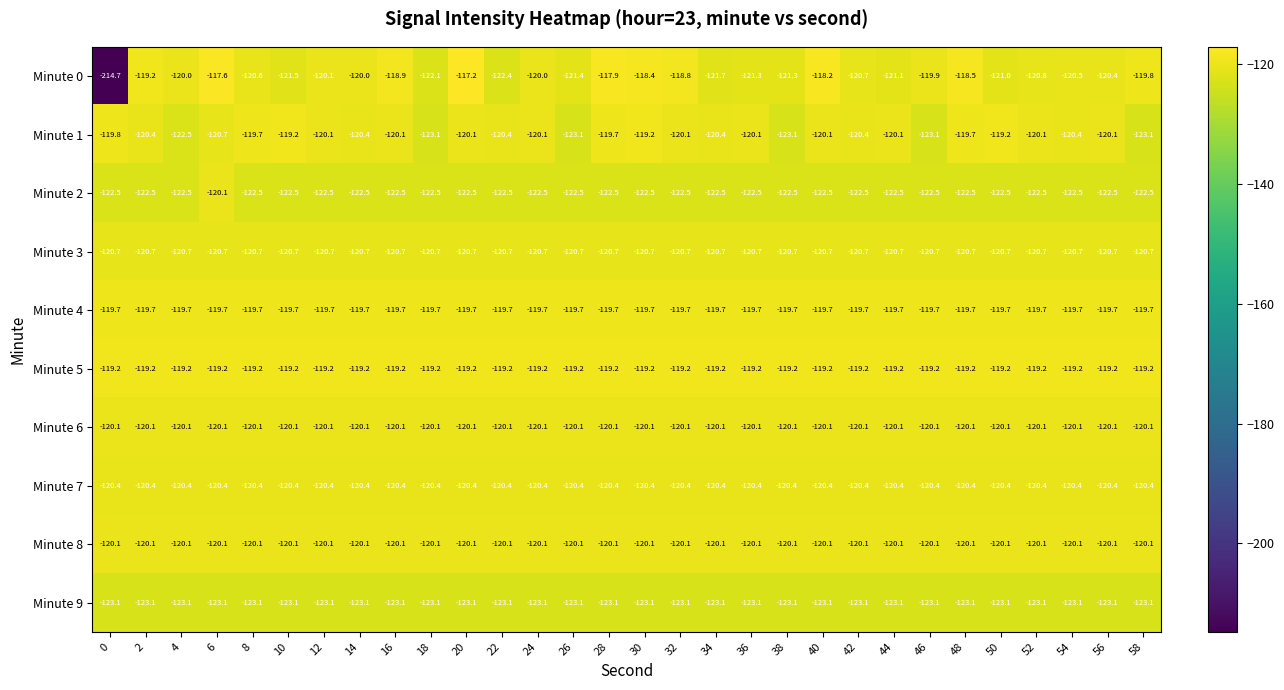

Is it true that Minute 3 equals -45.3 at 22?

False